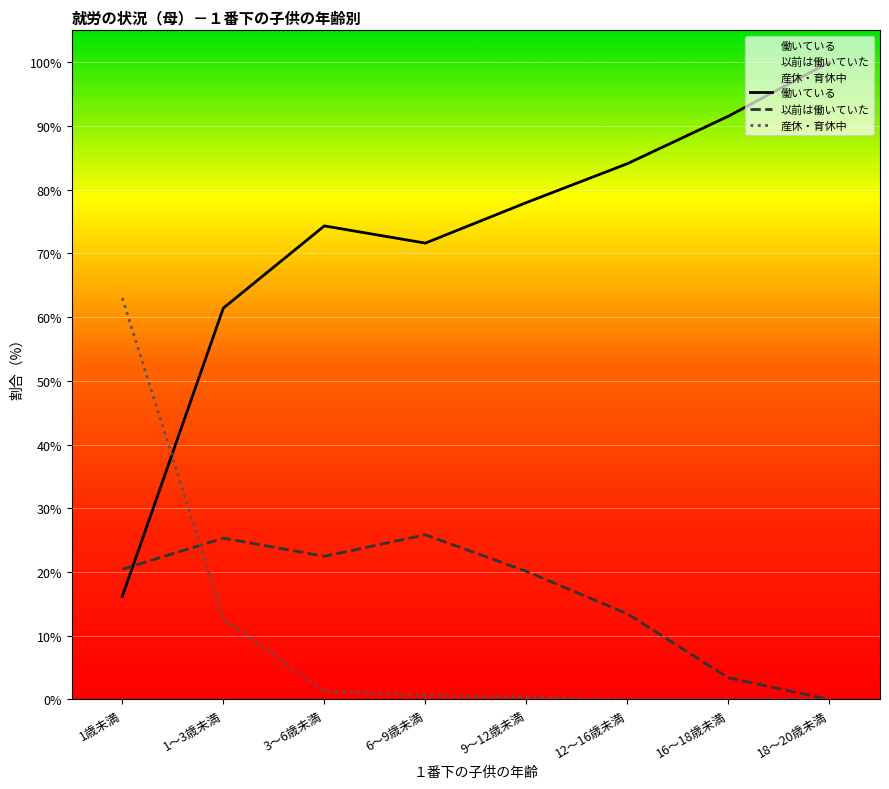

Reading right to left, transcribe all the data shown in this chart.

働いている: 100.0	91.5	84.1	78.0	71.6	74.3	61.4	16.2
以前は働いていた: 0.0	3.4	13.4	20.1	25.8	22.5	25.3	20.4
産休・育休中: 0.0	0.0	0.0	0.3	0.6	1.3	12.7	63.0